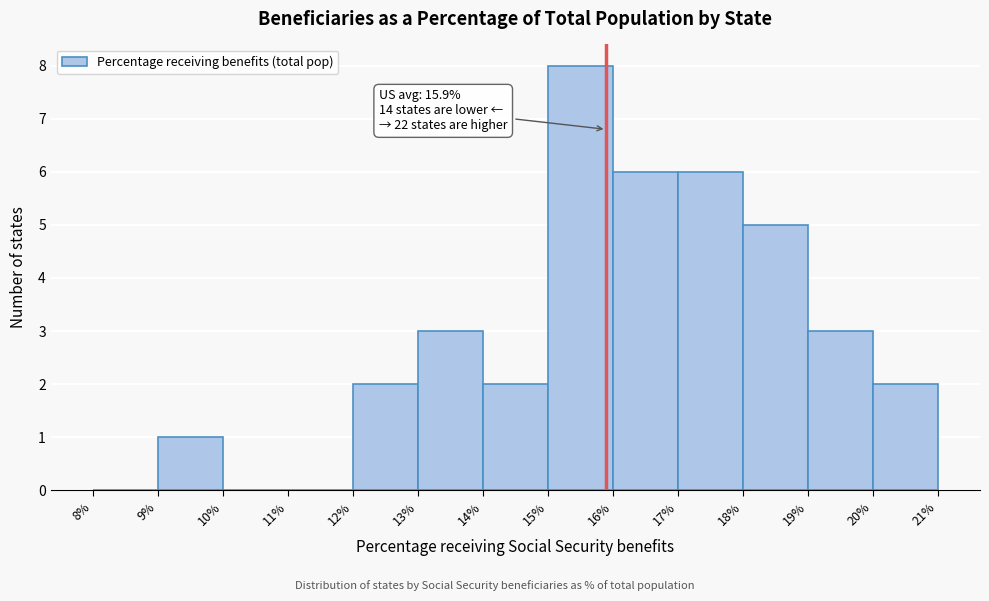

Over which range of the x-axis is the bar tallest?

15% to 16%